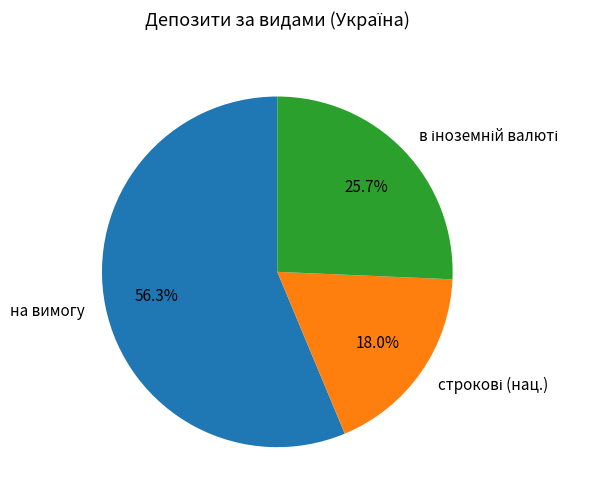

What is the majority slice?

на вимогу